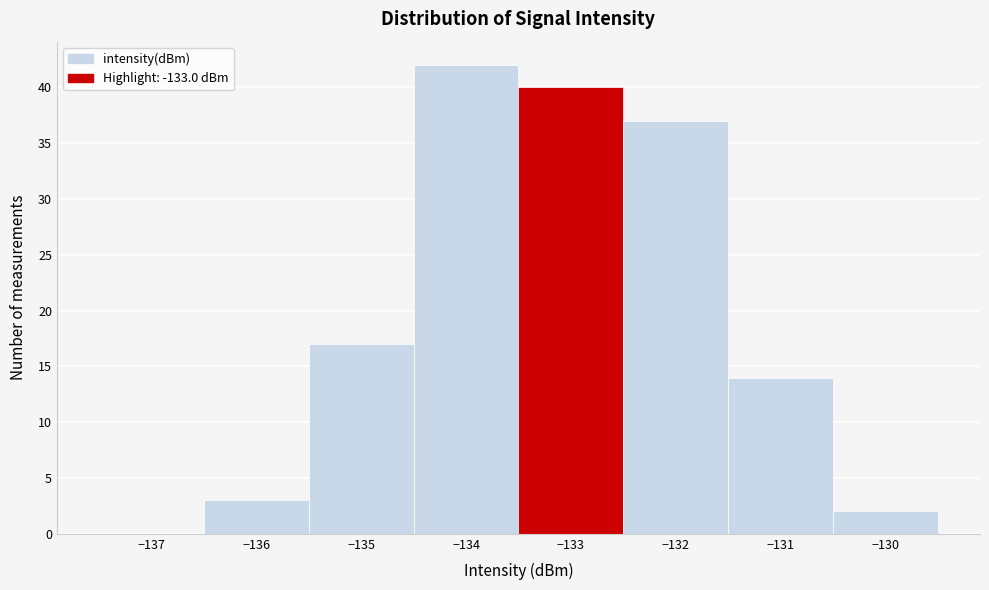

Reading left to right, list every bar in this chart as the range it spans on the x-axis followed by its height. The values are not printed on the chart, so give them approximately, as read against the axis.

-137.5 to -136.5: 0
-136.5 to -135.5: 3
-135.5 to -134.5: 17
-134.5 to -133.5: 42
-133.5 to -132.5: 40
-132.5 to -131.5: 37
-131.5 to -130.5: 14
-130.5 to -129.5: 2